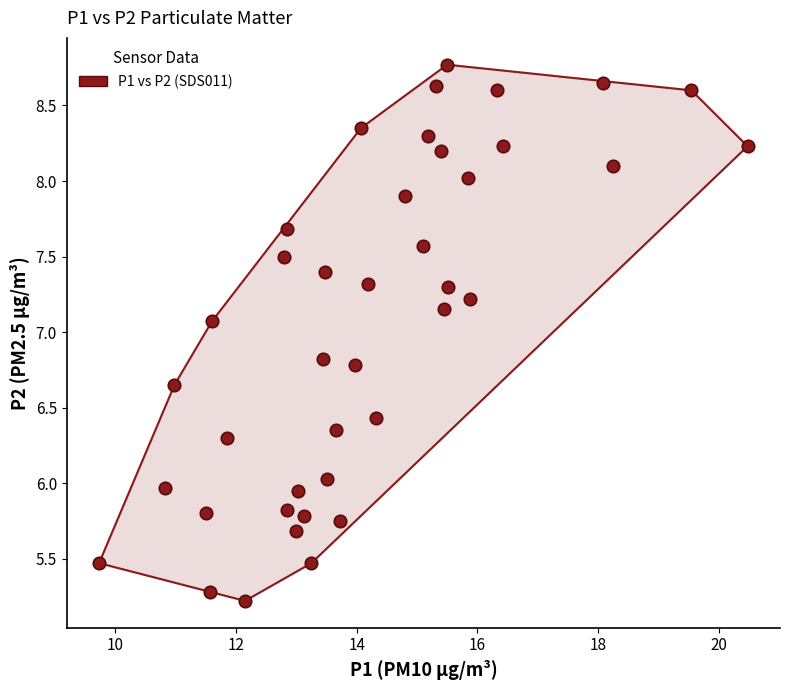

What is the range of X values (max minus min)?

10.8